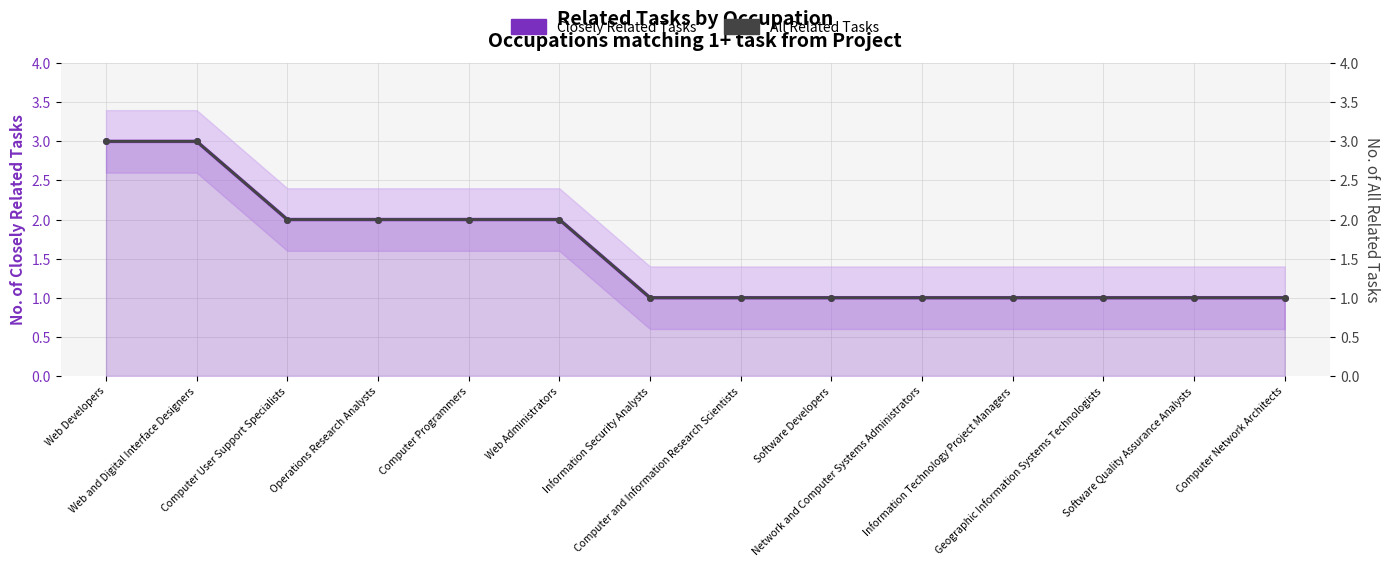

Does the chart display data point markers on the line(s)?

Yes